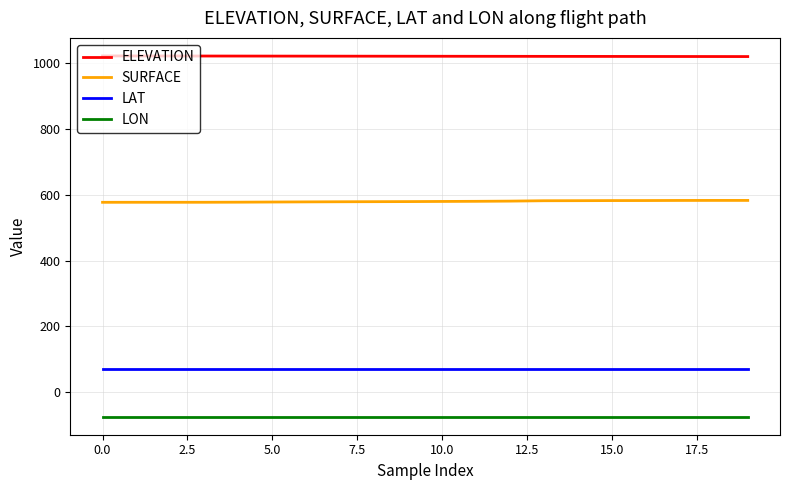

Does the chart display data point markers on the line(s)?

No